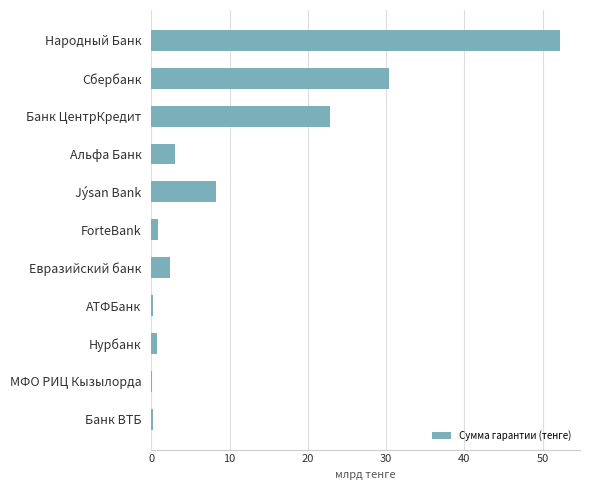

What is the greatest value displayed?

52.2